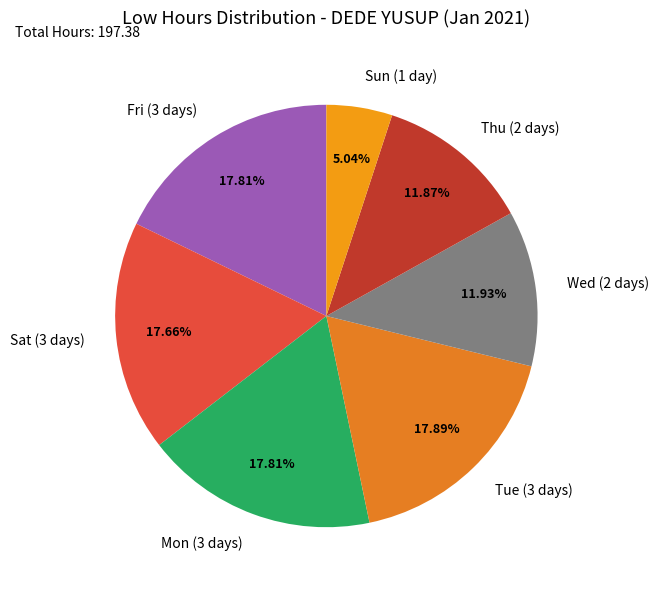

Which slice is the smallest?

Sun (1 day)